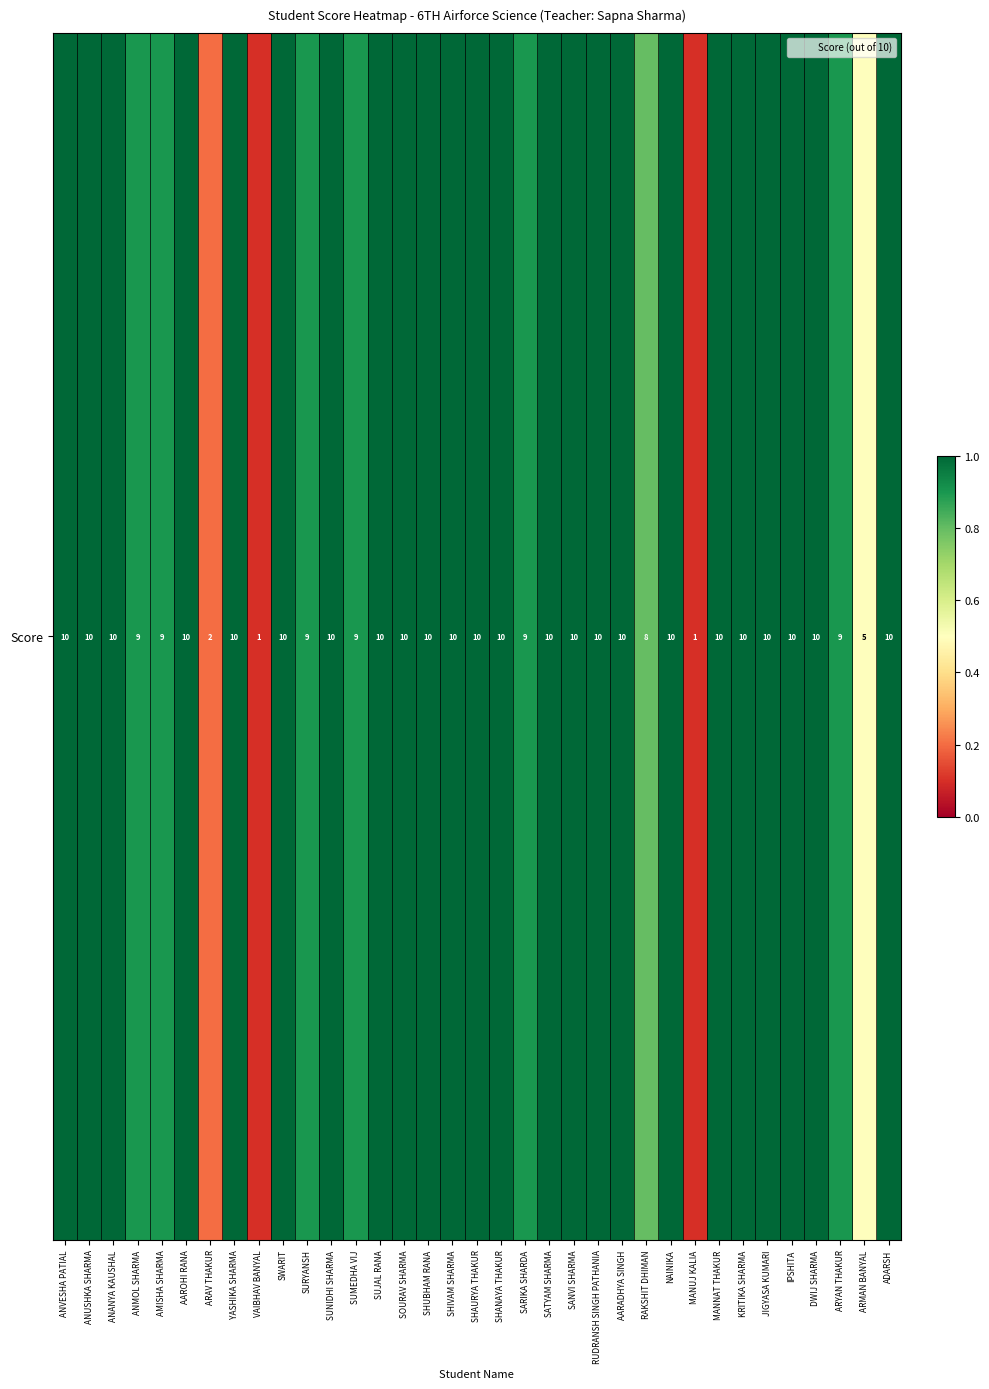

The value at SANVI SHARMA is 1.0. True or false?

True